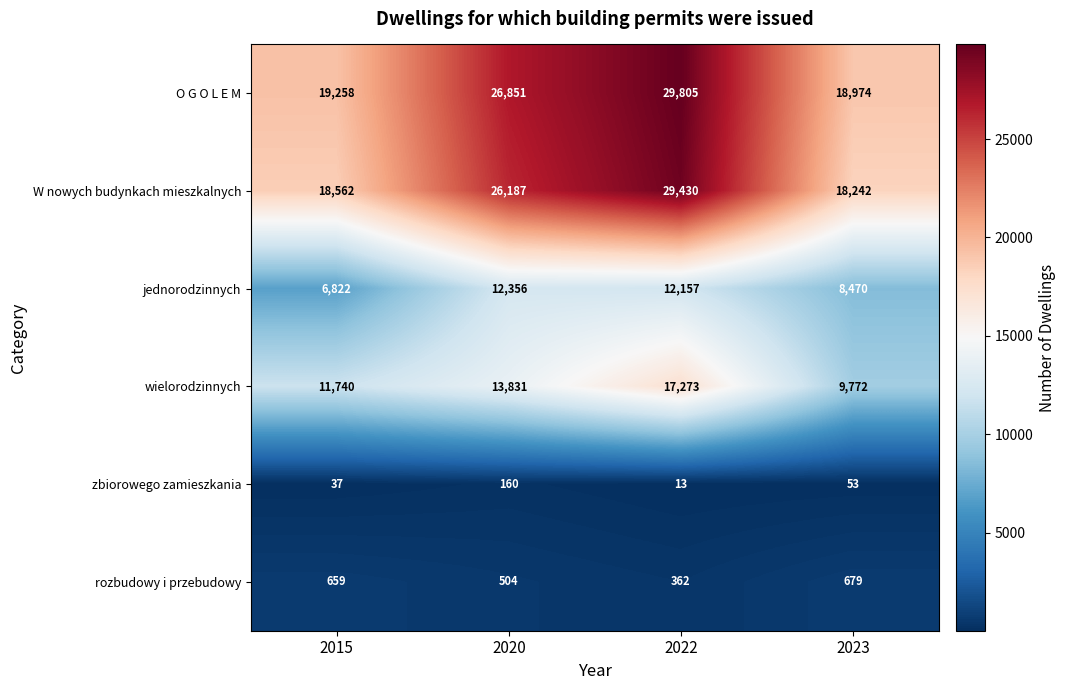

Reading left to right, transcribe all the data shown in this chart.

O G O L E M: 19258	26851	29805	18974
W nowych budynkach mieszkalnych: 18562	26187	29430	18242
jednorodzinnych: 6822	12356	12157	8470
wielorodzinnych: 11740	13831	17273	9772
zbiorowego zamieszkania: 37	160	13	53
rozbudowy i przebudowy: 659	504	362	679